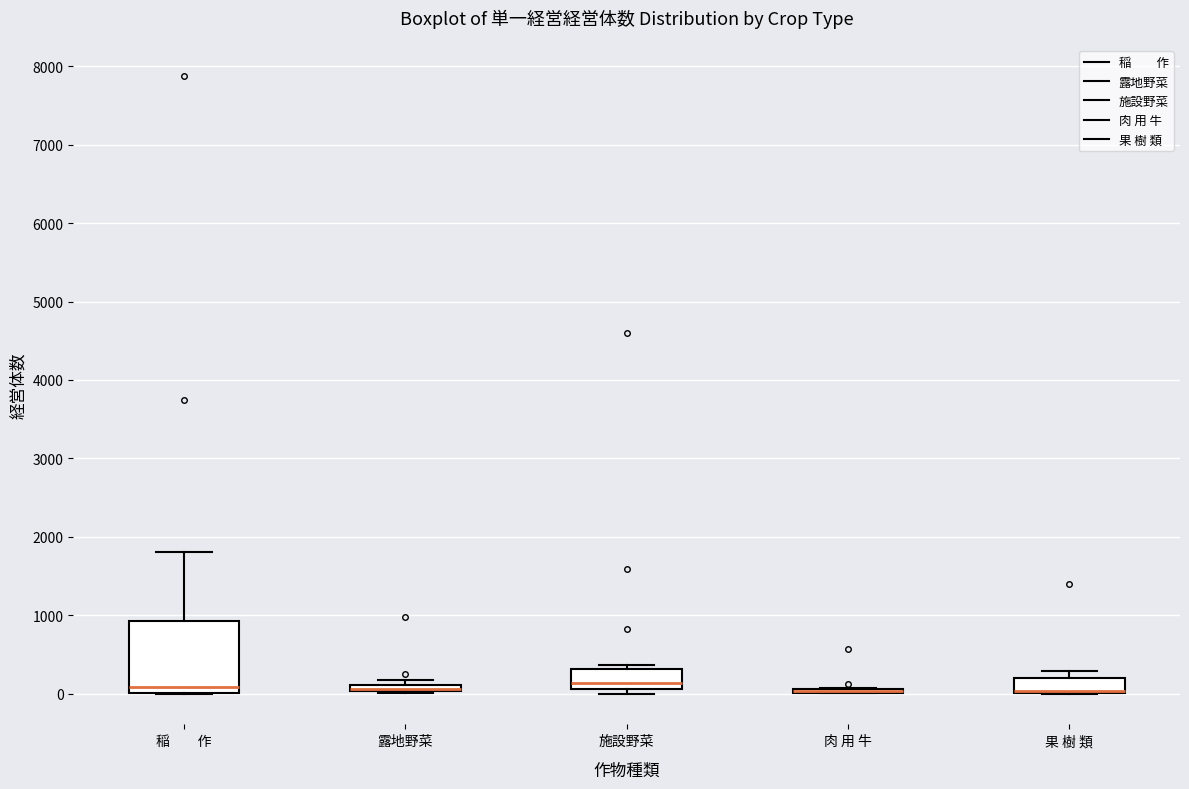

Where is the upper edge of the box for 露地野菜 on the y-axis? The values are not printed on the chart, so give them approximately, as read against the axis.

100